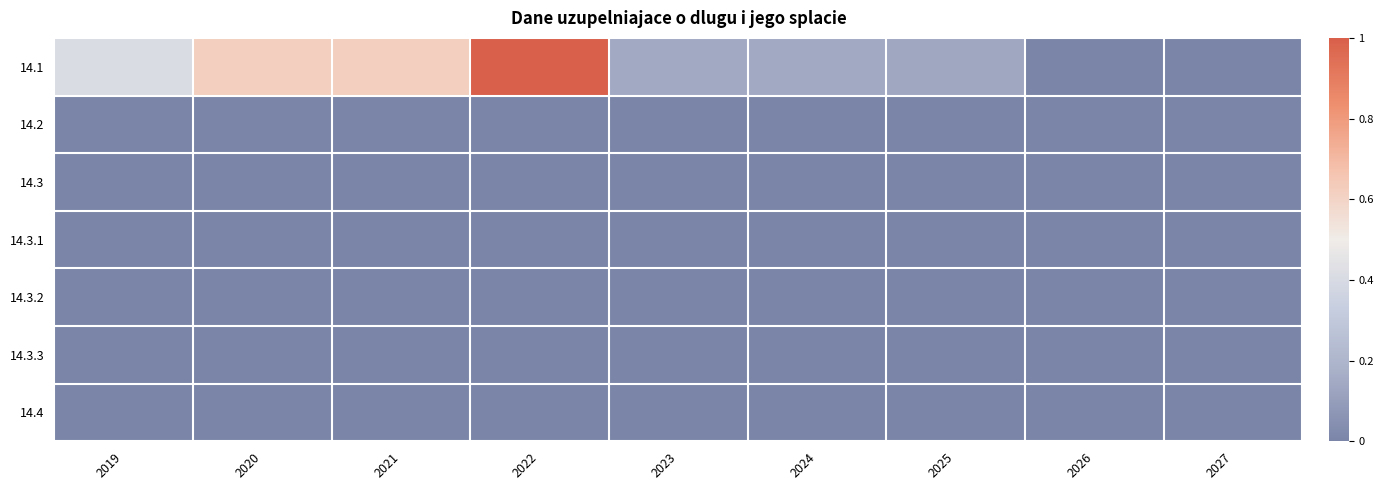

At how many categories does at least one series exceed 0?

7